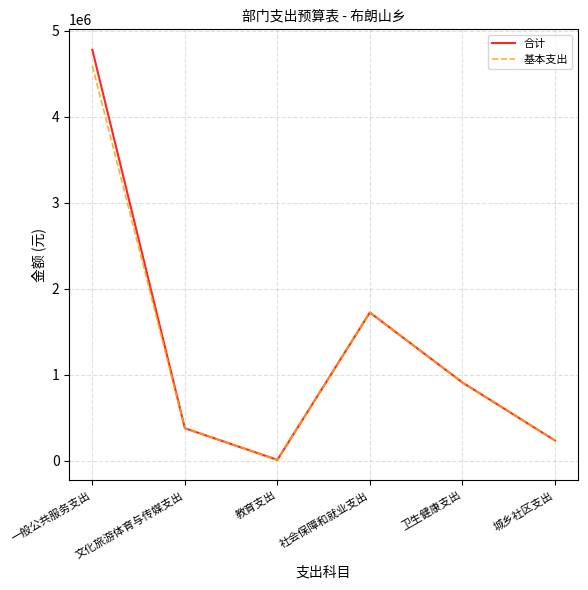

List the labels in order of 基本支出 value, largest first.

一般公共服务支出, 社会保障和就业支出, 卫生健康支出, 文化旅游体育与传媒支出, 城乡社区支出, 教育支出